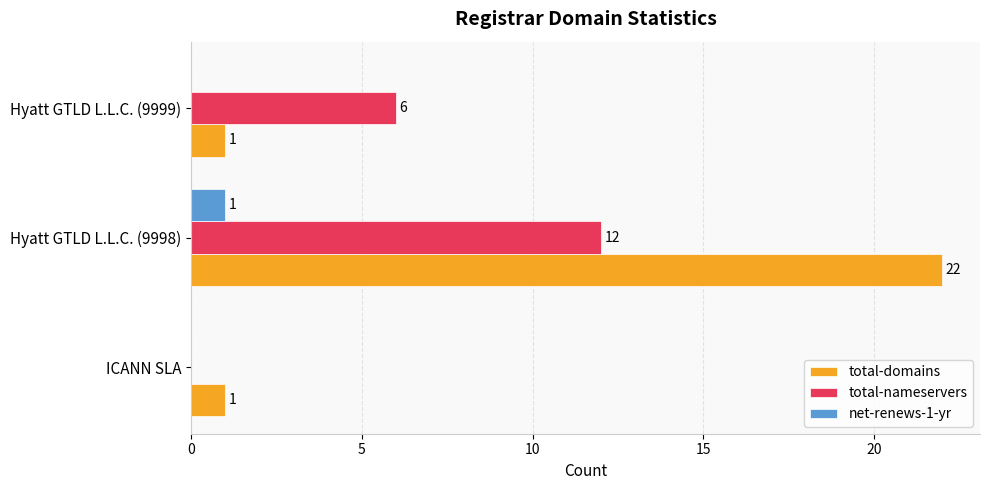

Between ICANN SLA and Hyatt GTLD L.L.C. (9998), which series saw the biggest shift?

total-domains